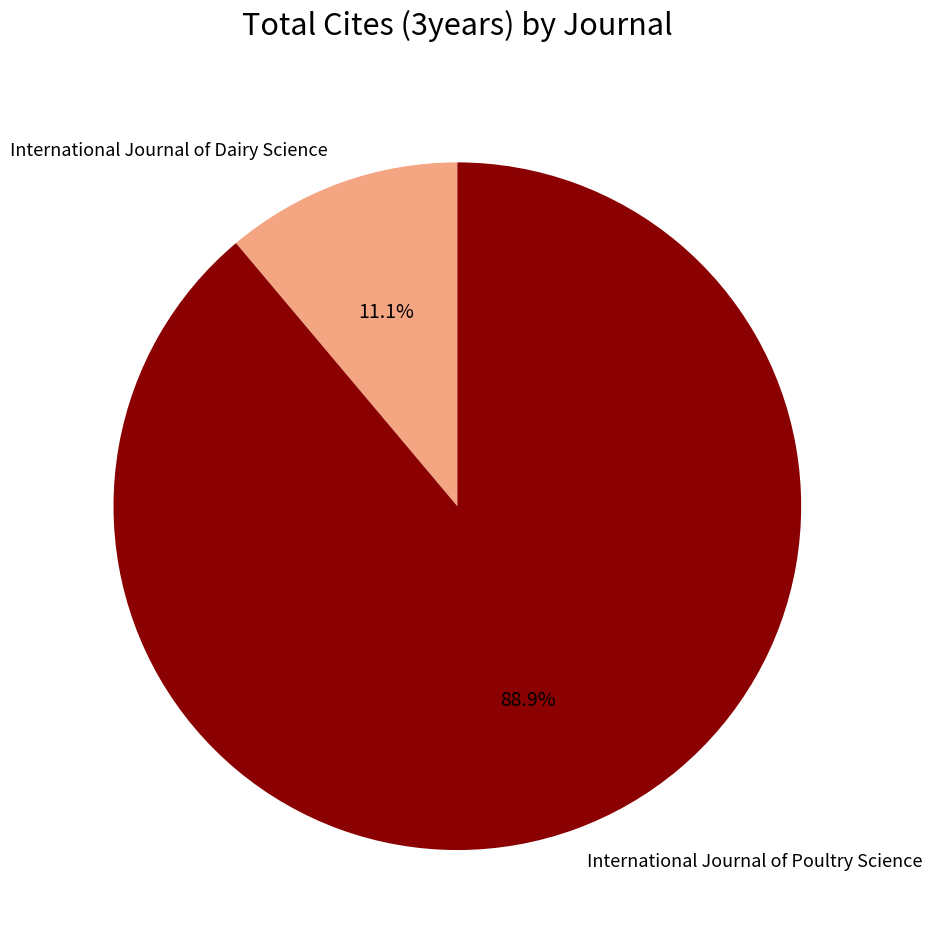

How many segments does this pie chart have?

2